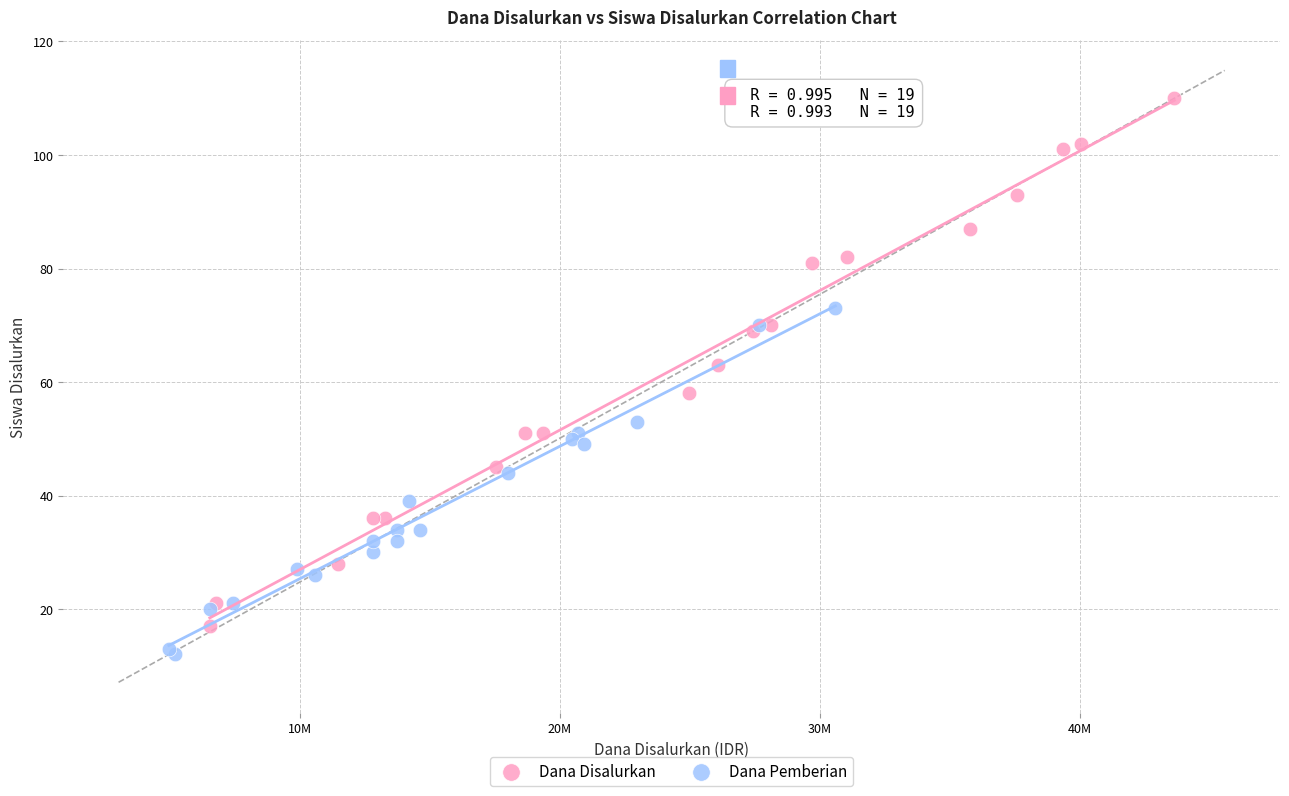

Which series has the widest spread of Y values?

Dana Disalurkan